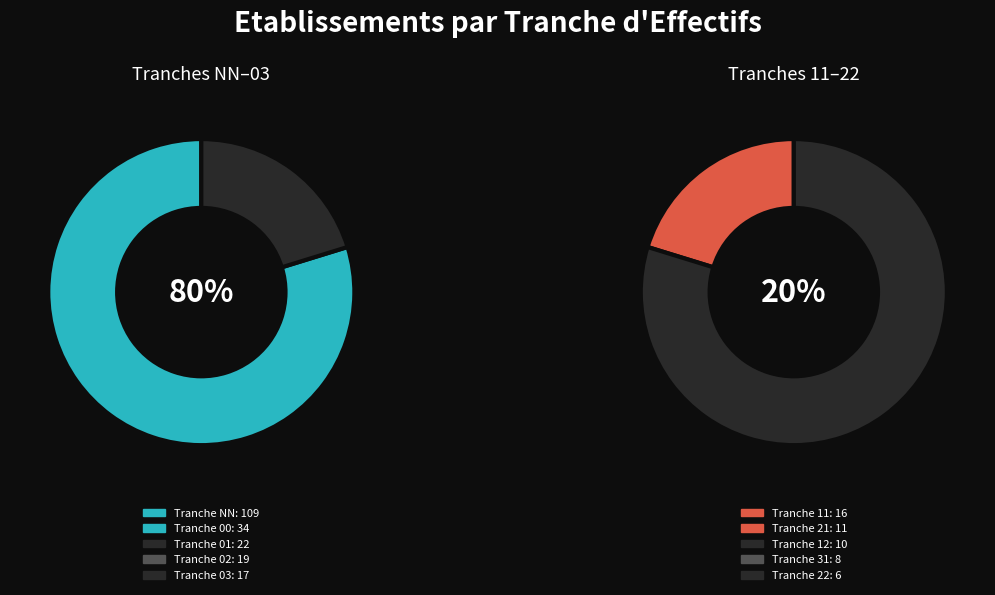

To the nearest percent, what is the difference between the NN and 01 slice percentages?

34%